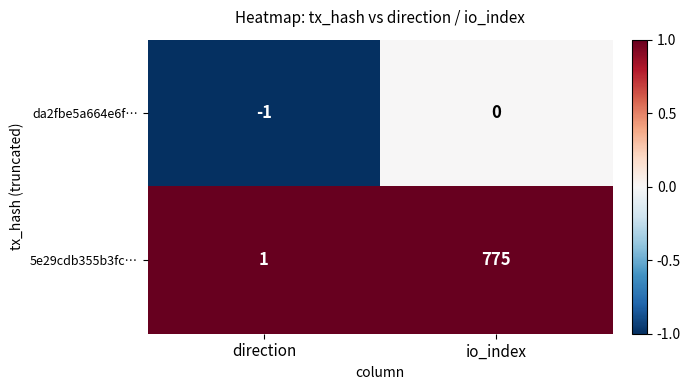

Which series has the largest range (max minus min)?

5e29cdb355b3fc…